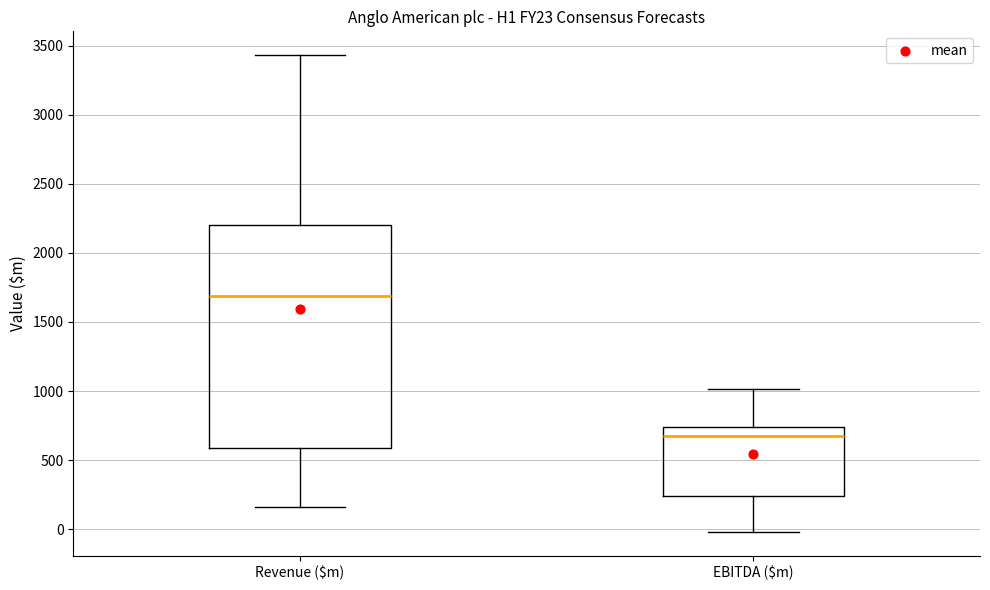

Comparing the boxes themselves (not the whiskers), which one is the tallest?

Revenue ($m)